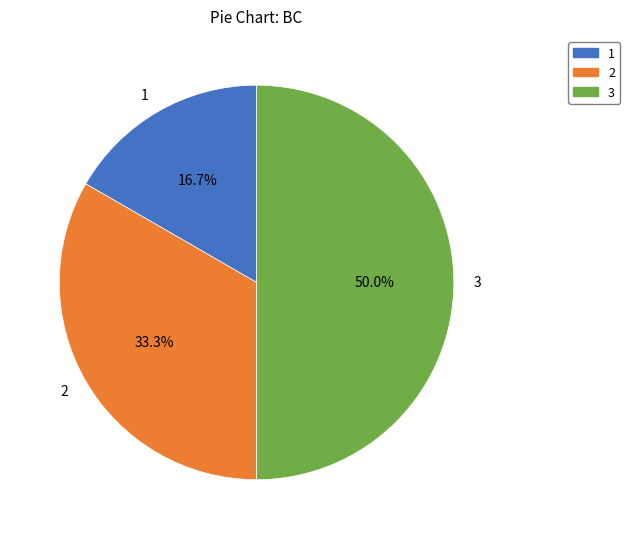

To the nearest percent, what is the average slice percentage?

33%